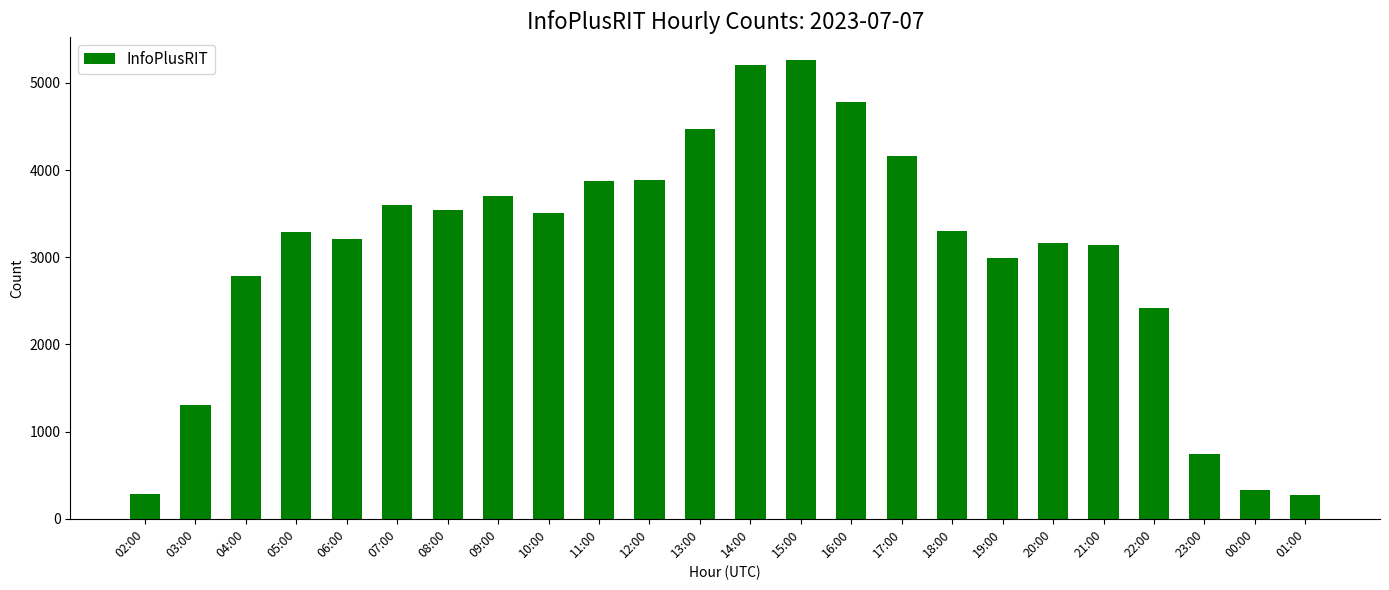

Where is the data nearest to the value 2765?

04:00